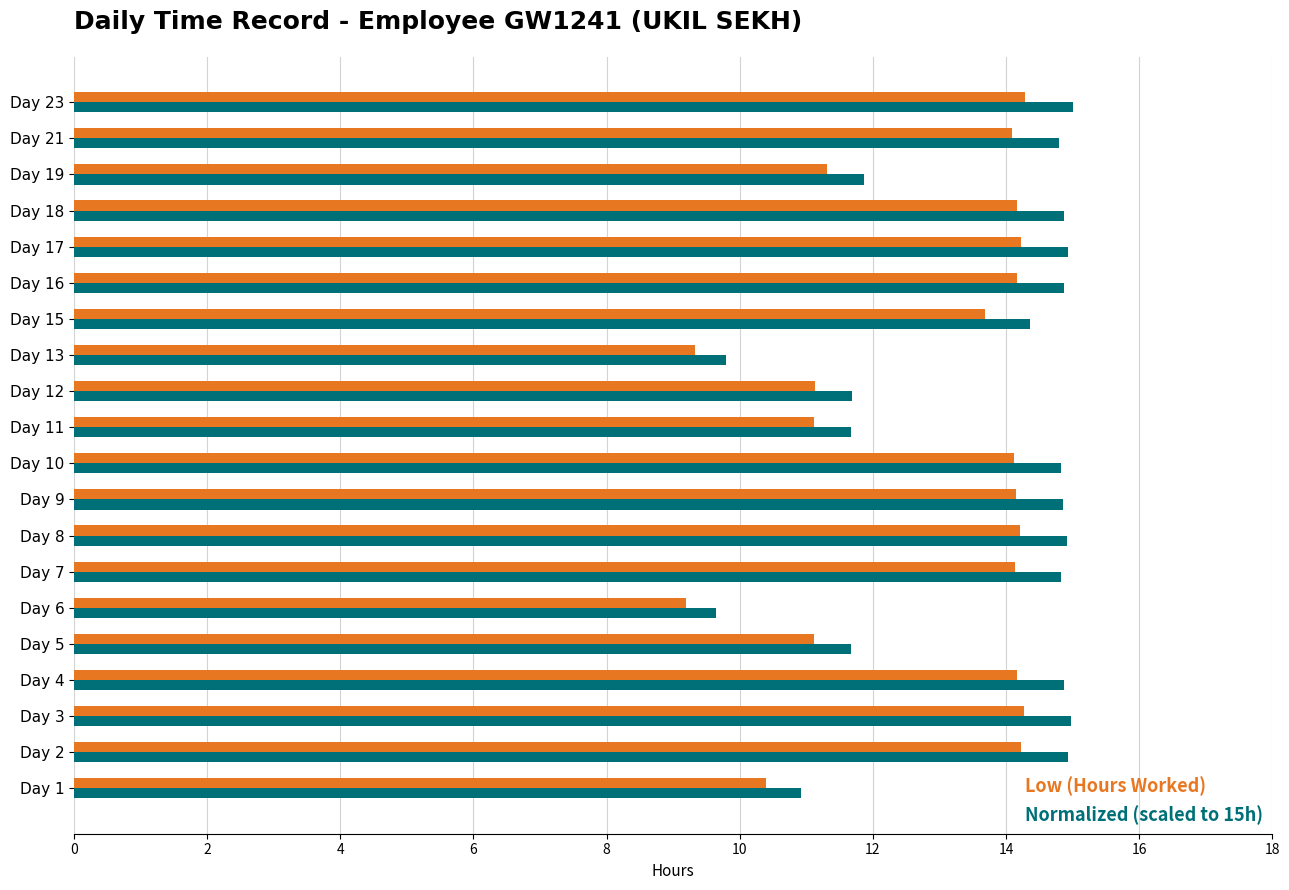

What is the maximum value shown in the chart?

15.0